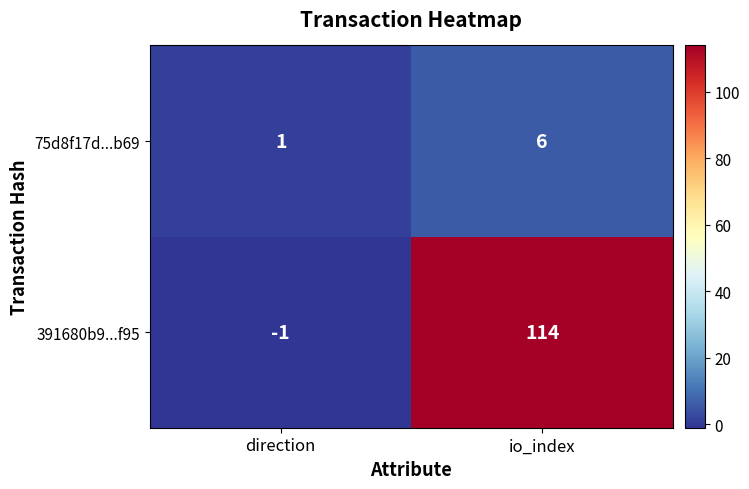

What is the difference between the 391680b9...f95 values at io_index and direction?

115